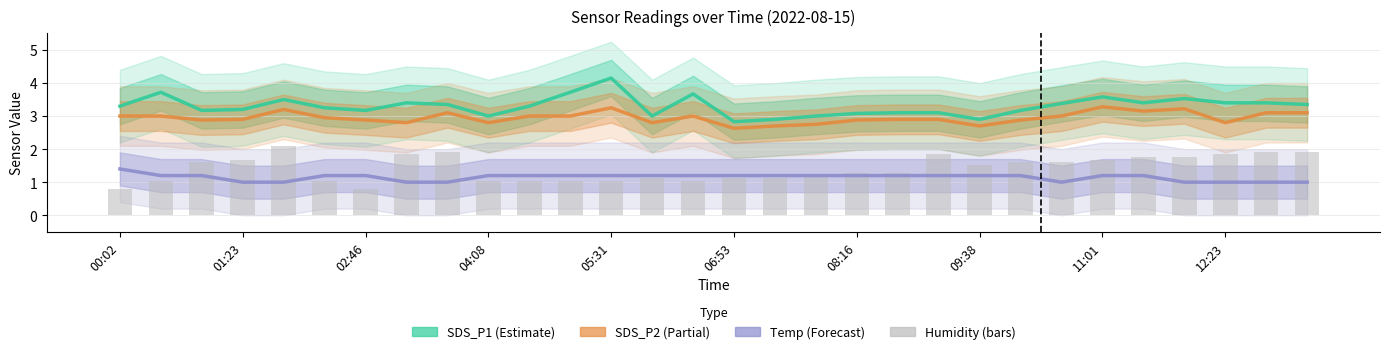

What is the total value across all series at 22?

8.9